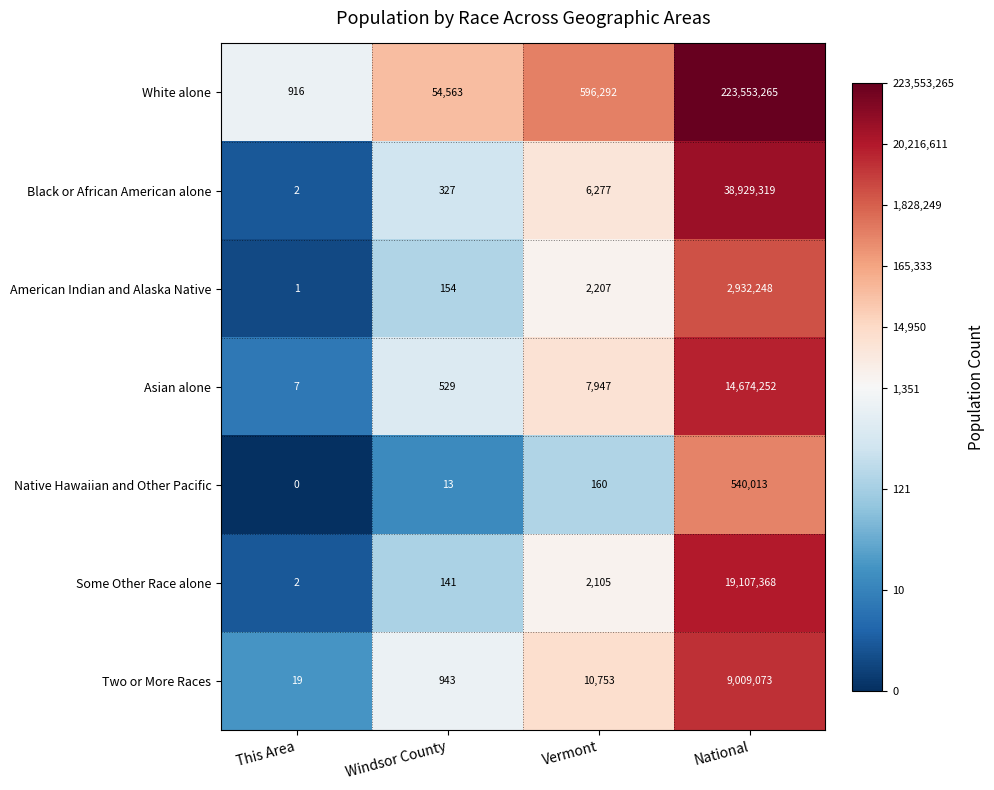

Where is White alone nearest to the value 111777090?

Vermont